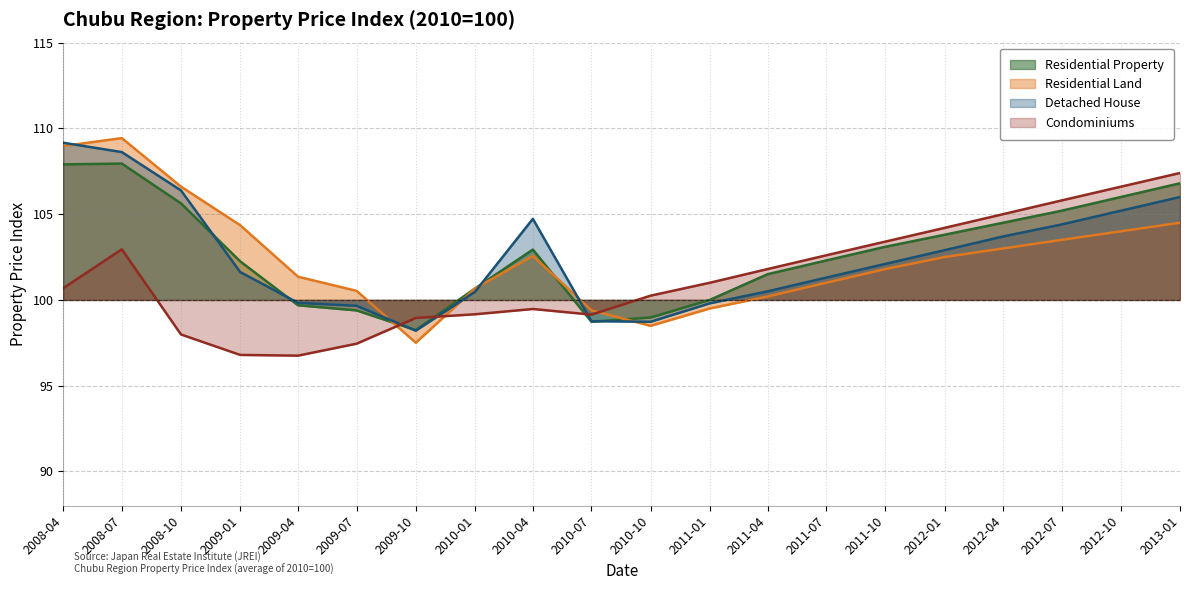

How many lines are shown in the chart?

4